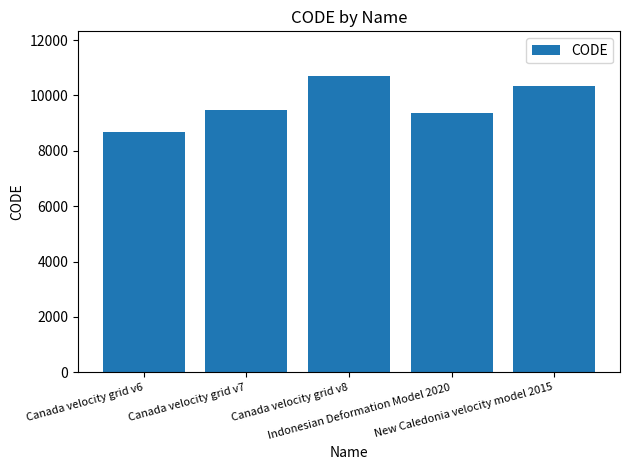

Rank the categories by value from highest to lowest.

Canada velocity grid v8, New Caledonia velocity model 2015, Canada velocity grid v7, Indonesian Deformation Model 2020, Canada velocity grid v6